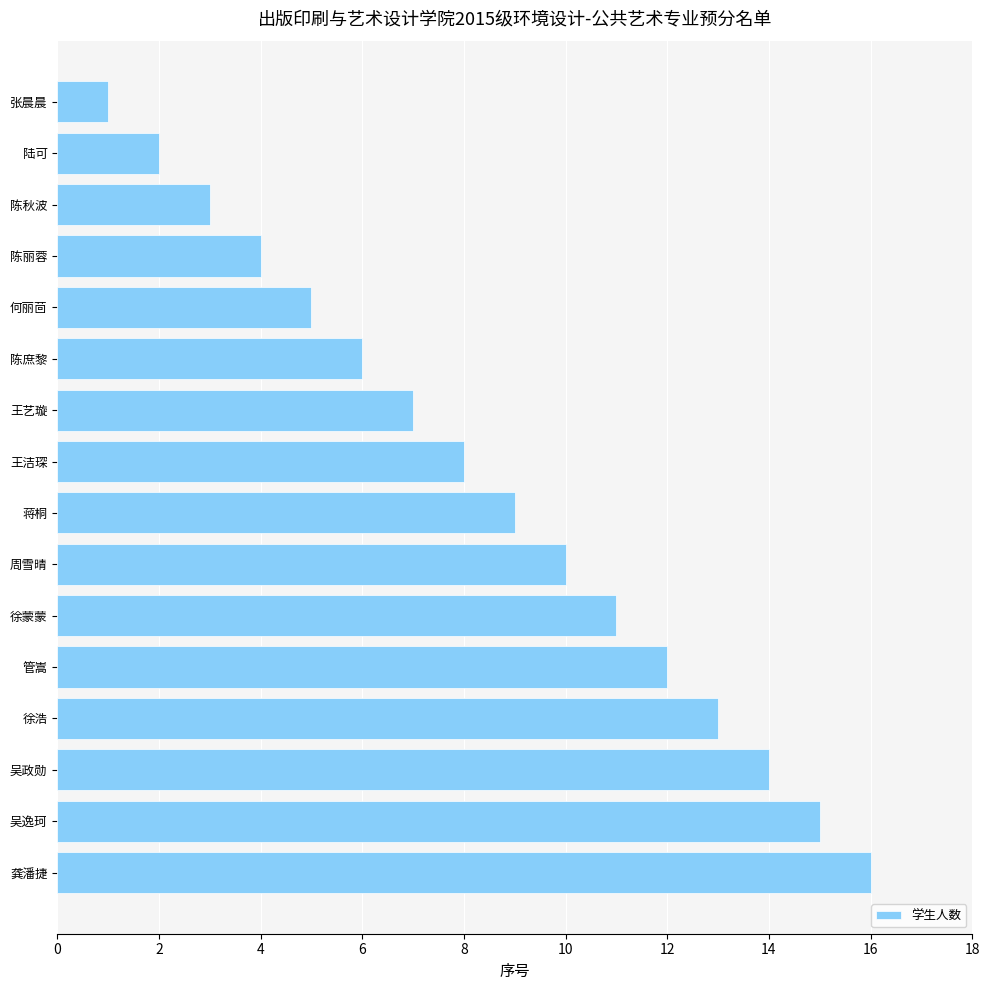

List the labels in order of value, largest first.

龚潘捷, 吴逸珂, 吴政勋, 徐浩, 管嵩, 徐蒙蒙, 周雪晴, 蒋桐, 王洁琛, 王艺璇, 陈庶黎, 何丽茴, 陈丽蓉, 陈秋波, 陆可, 张晨晨